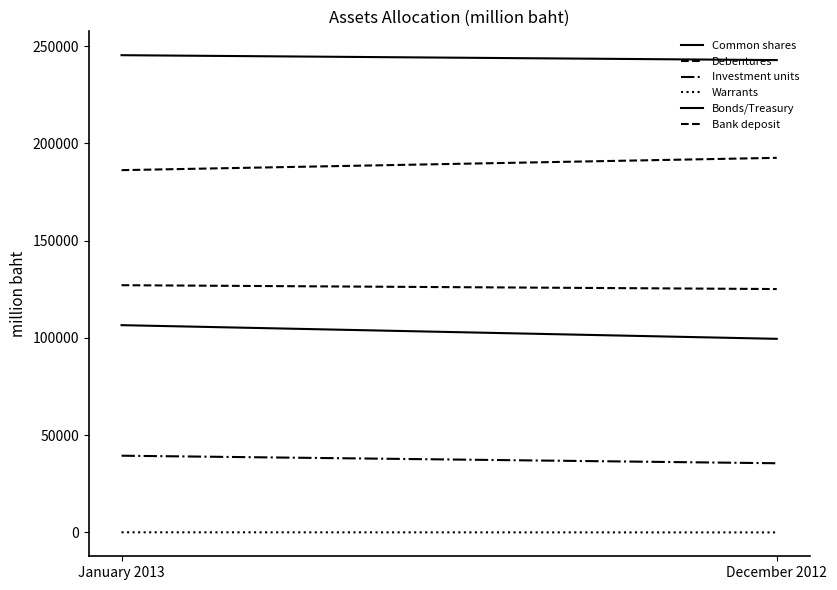

Reading right to left, list all the values displayed in this chart.

Common shares: December 2012=99542.3	January 2013=106569.1
Debentures: December 2012=125132.2	January 2013=127108.4
Investment units: December 2012=35579.3	January 2013=39457.9
Warrants: December 2012=23.0	January 2013=85.0
Bonds/Treasury: December 2012=242833.6	January 2013=245348.8
Bank deposit: December 2012=192580.8	January 2013=186253.6